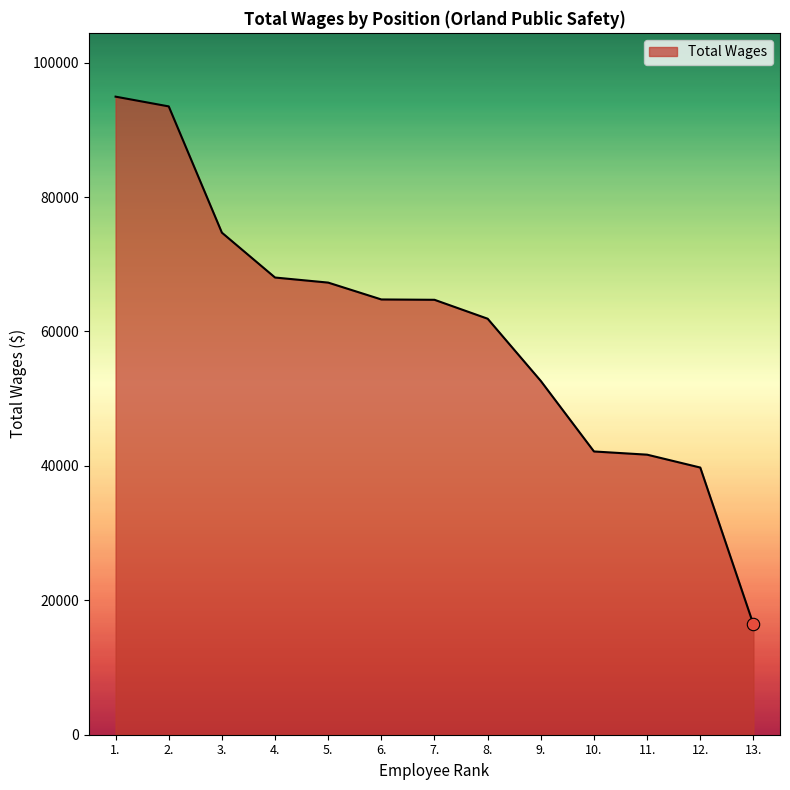

Between 8. and 7., which is larger?

7.